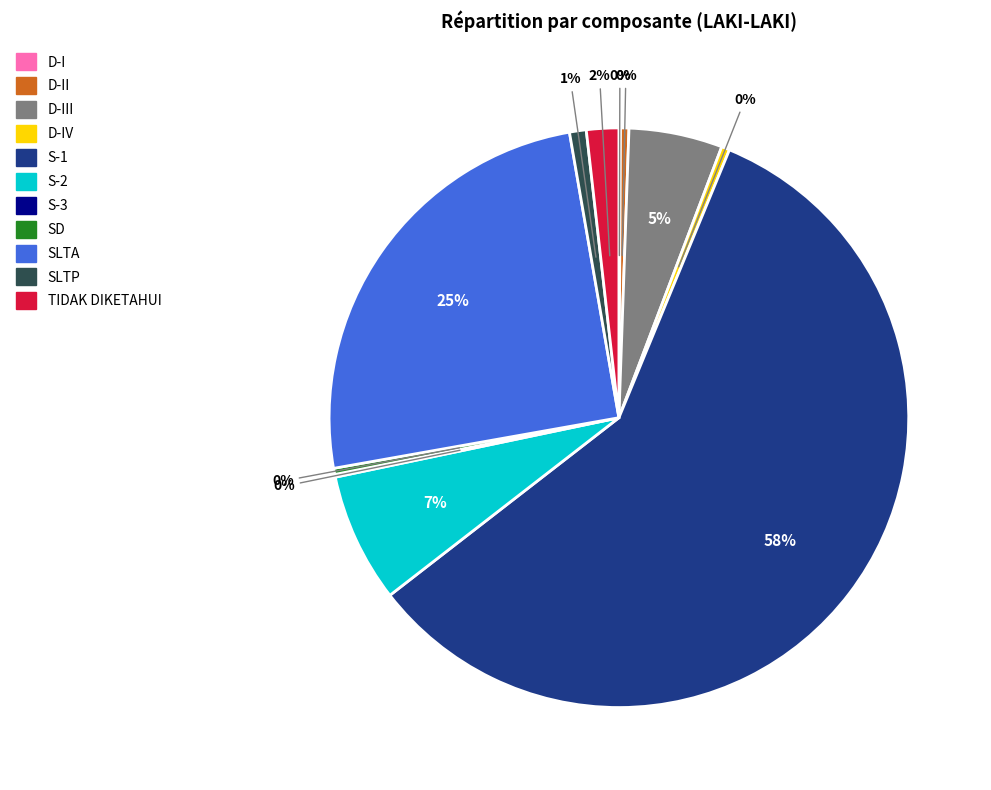

To the nearest percent, what is the combined percentage of SD and TIDAK DIKETAHUI?

2%